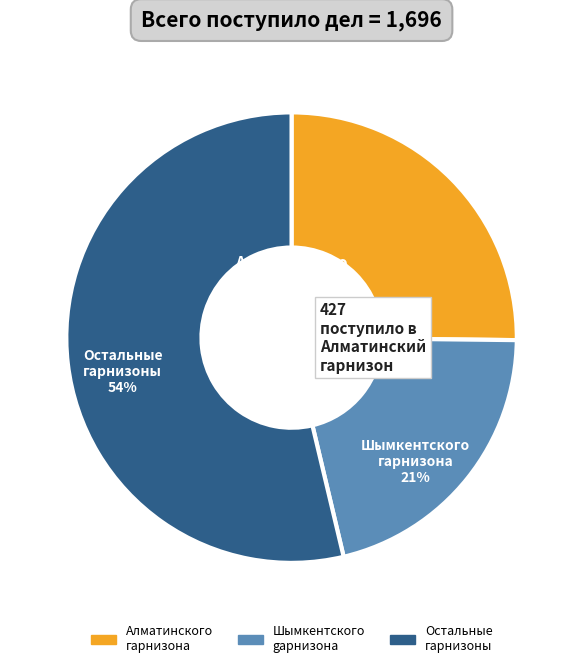

Does any single category account for the majority?

Yes